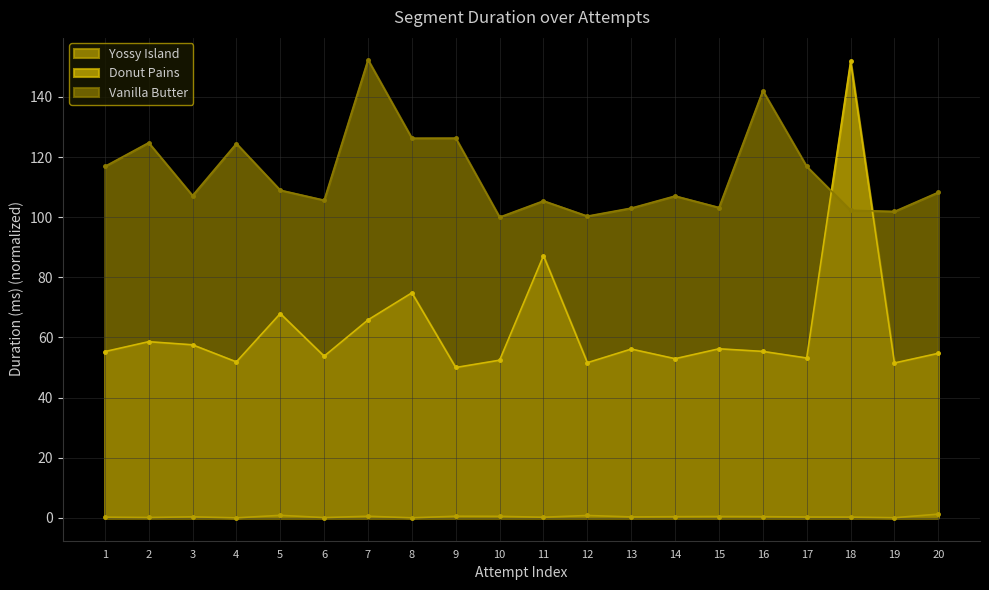

What is the difference between the second highest and minimum values in the Yossy Island series?

0.8